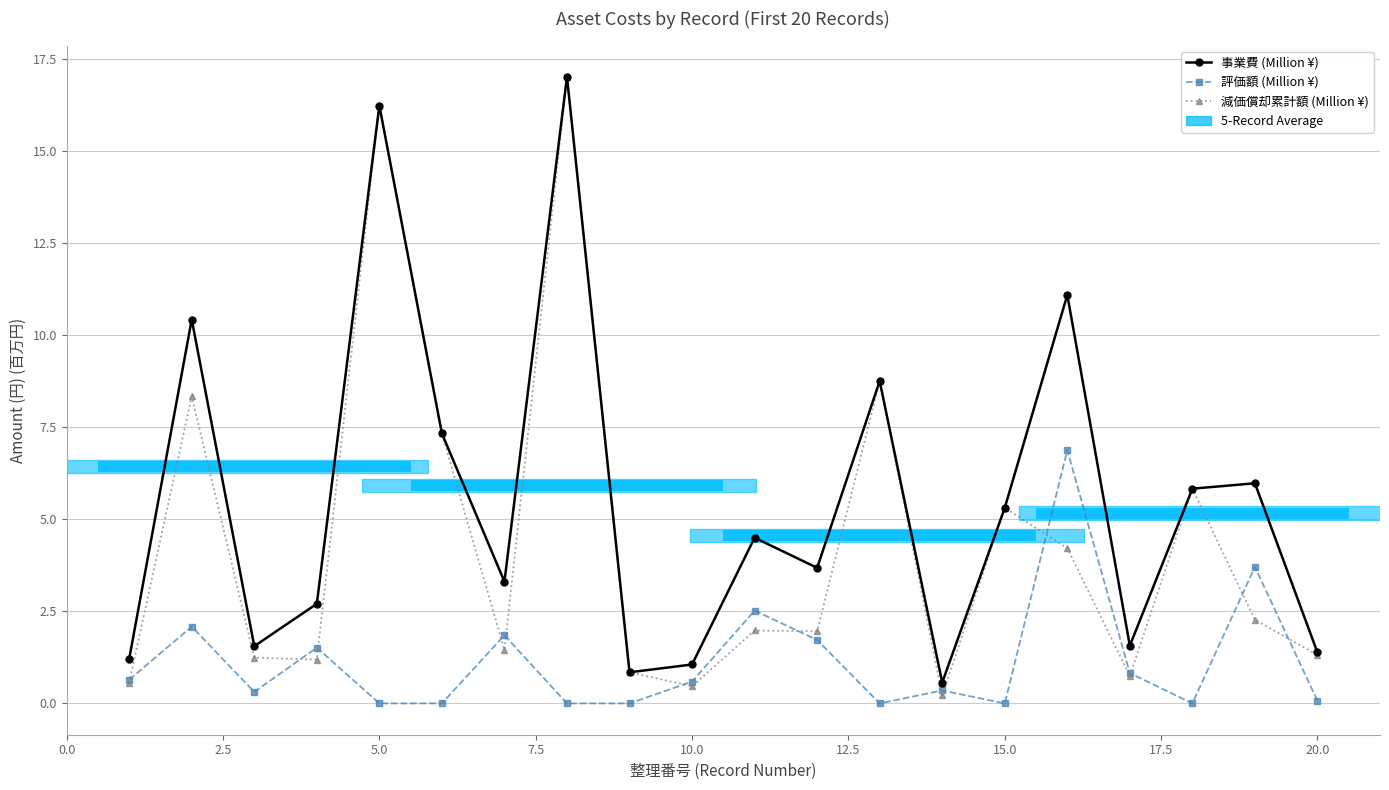

True or false: 減価償却累計額 (Million ¥) and 事業費 (Million ¥) intersect in this chart.

False